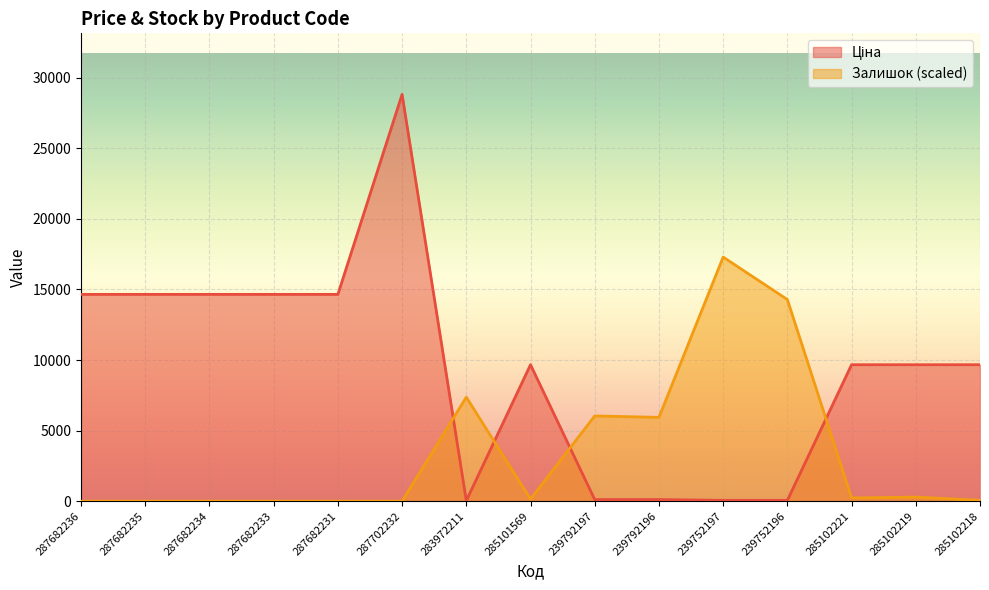

How many categories are shown in the chart?

15